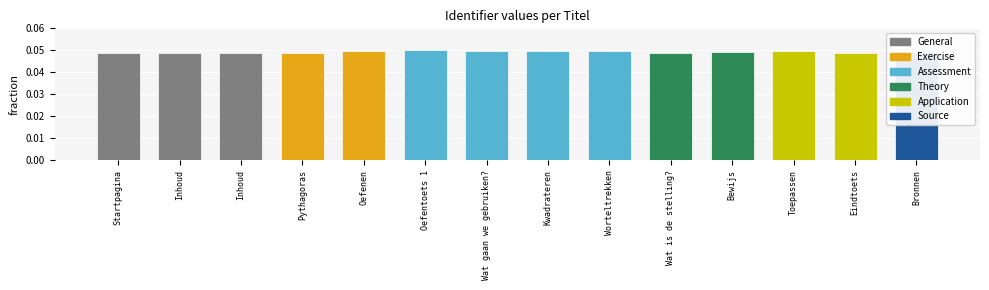

Reading left to right, extract all data points from this chart.

0.0	0.0	0.0	0.0	0.0	0.1	0.0	0.0	0.0	0.0	0.0	0.0	0.0	0.0